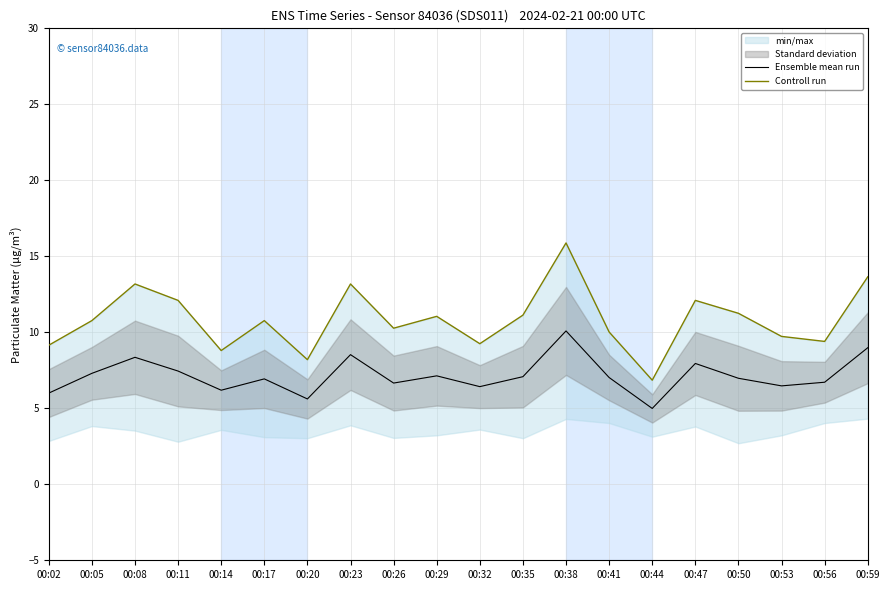

At which category is the sum across all series the highest?

00:38